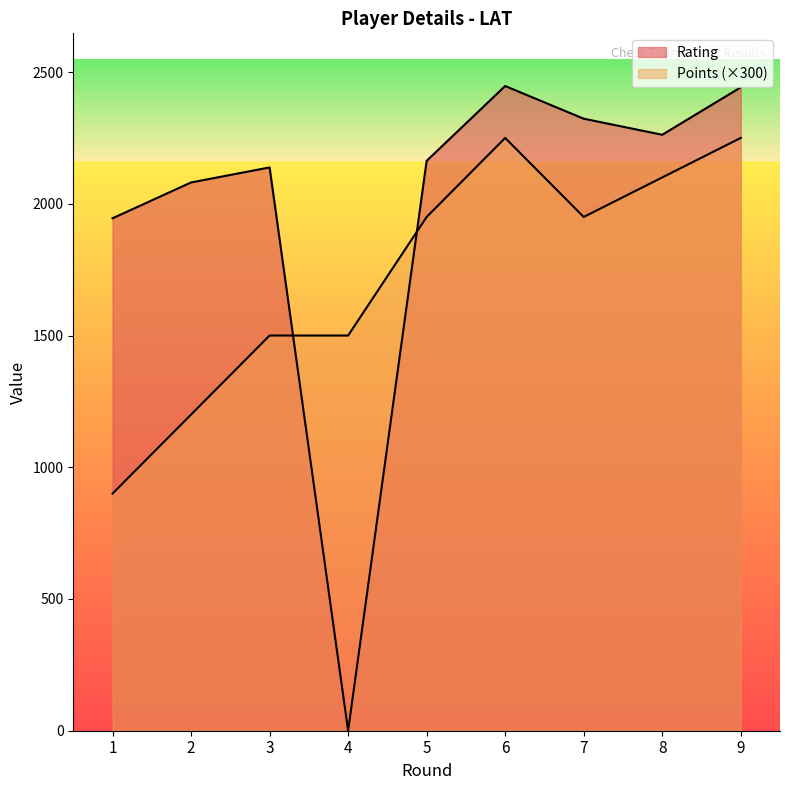

True or false: Rating and Points cross at least once.

True